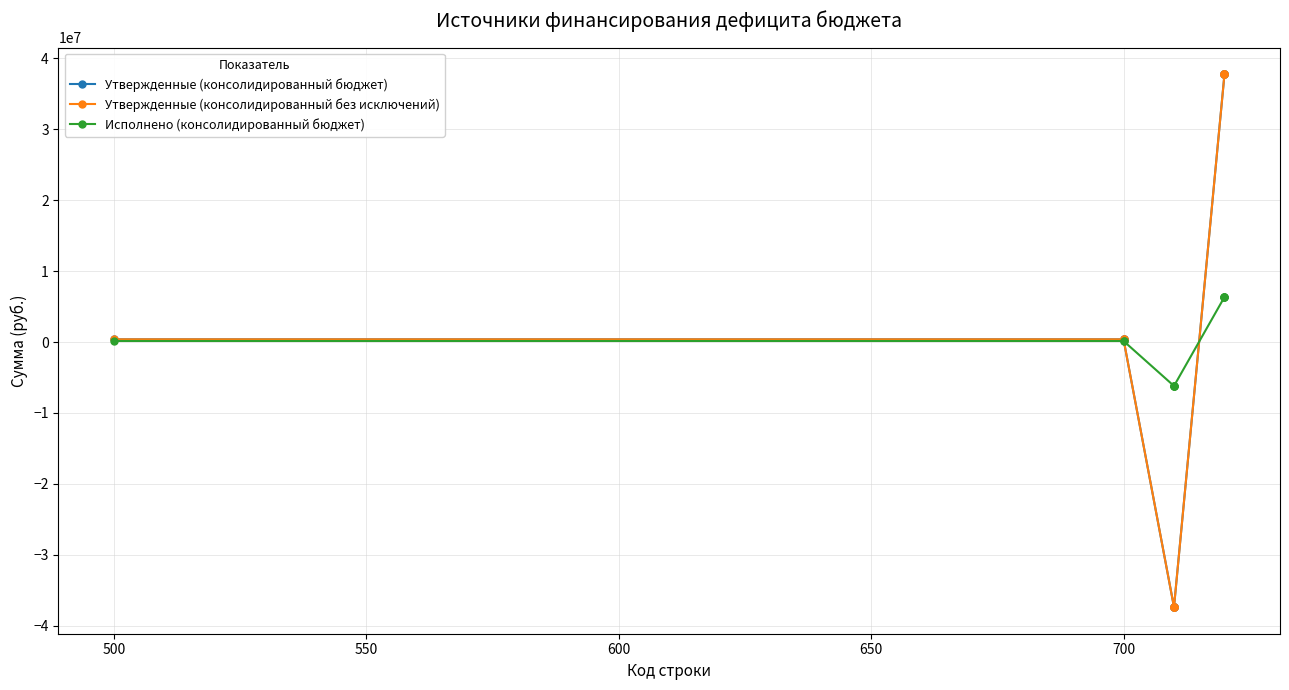

What is the minimum value shown in the chart?

-37375700.0